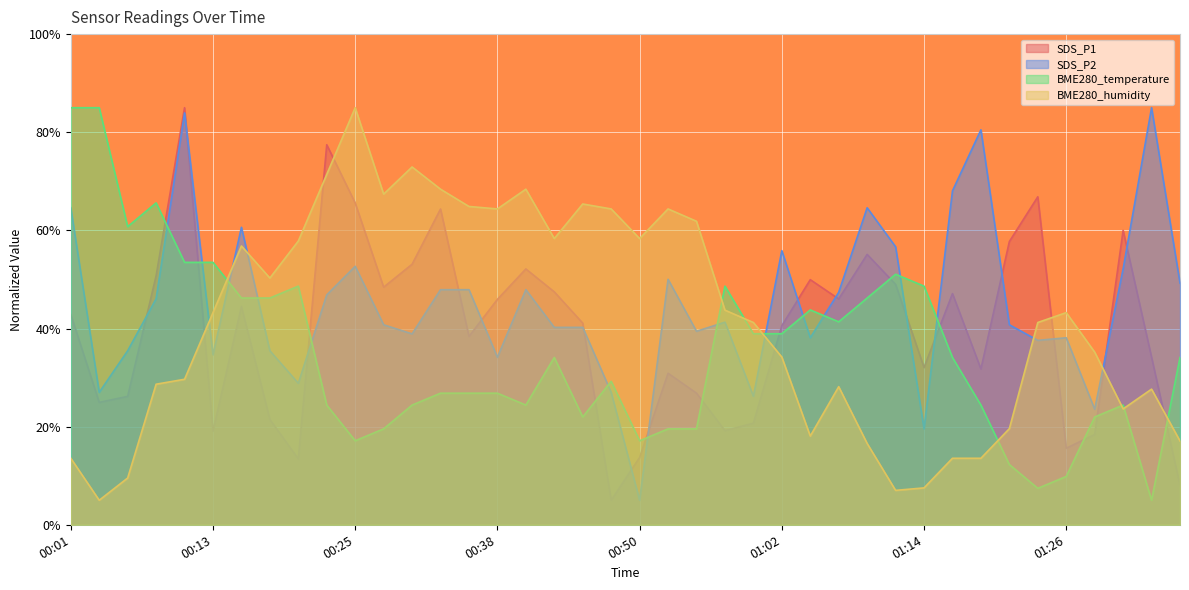

The SDS_P1 series shows 46.0 at 01:07. True or false?

True